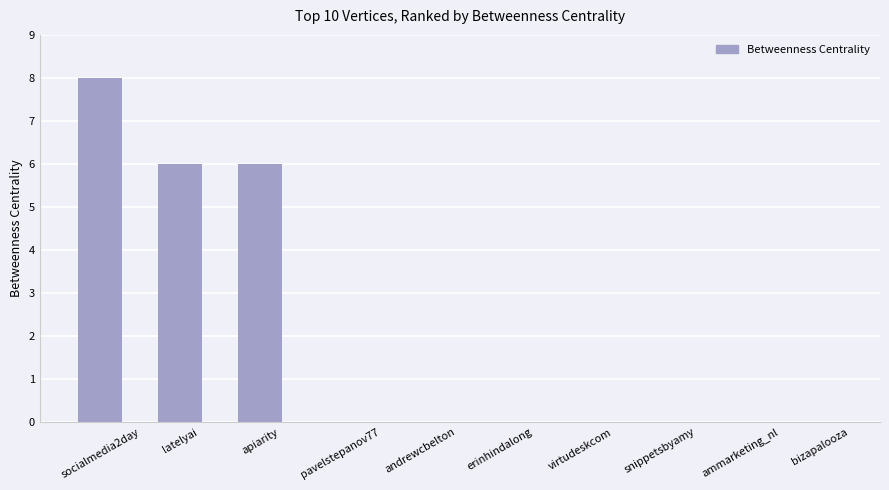

What is the greatest value displayed?

8